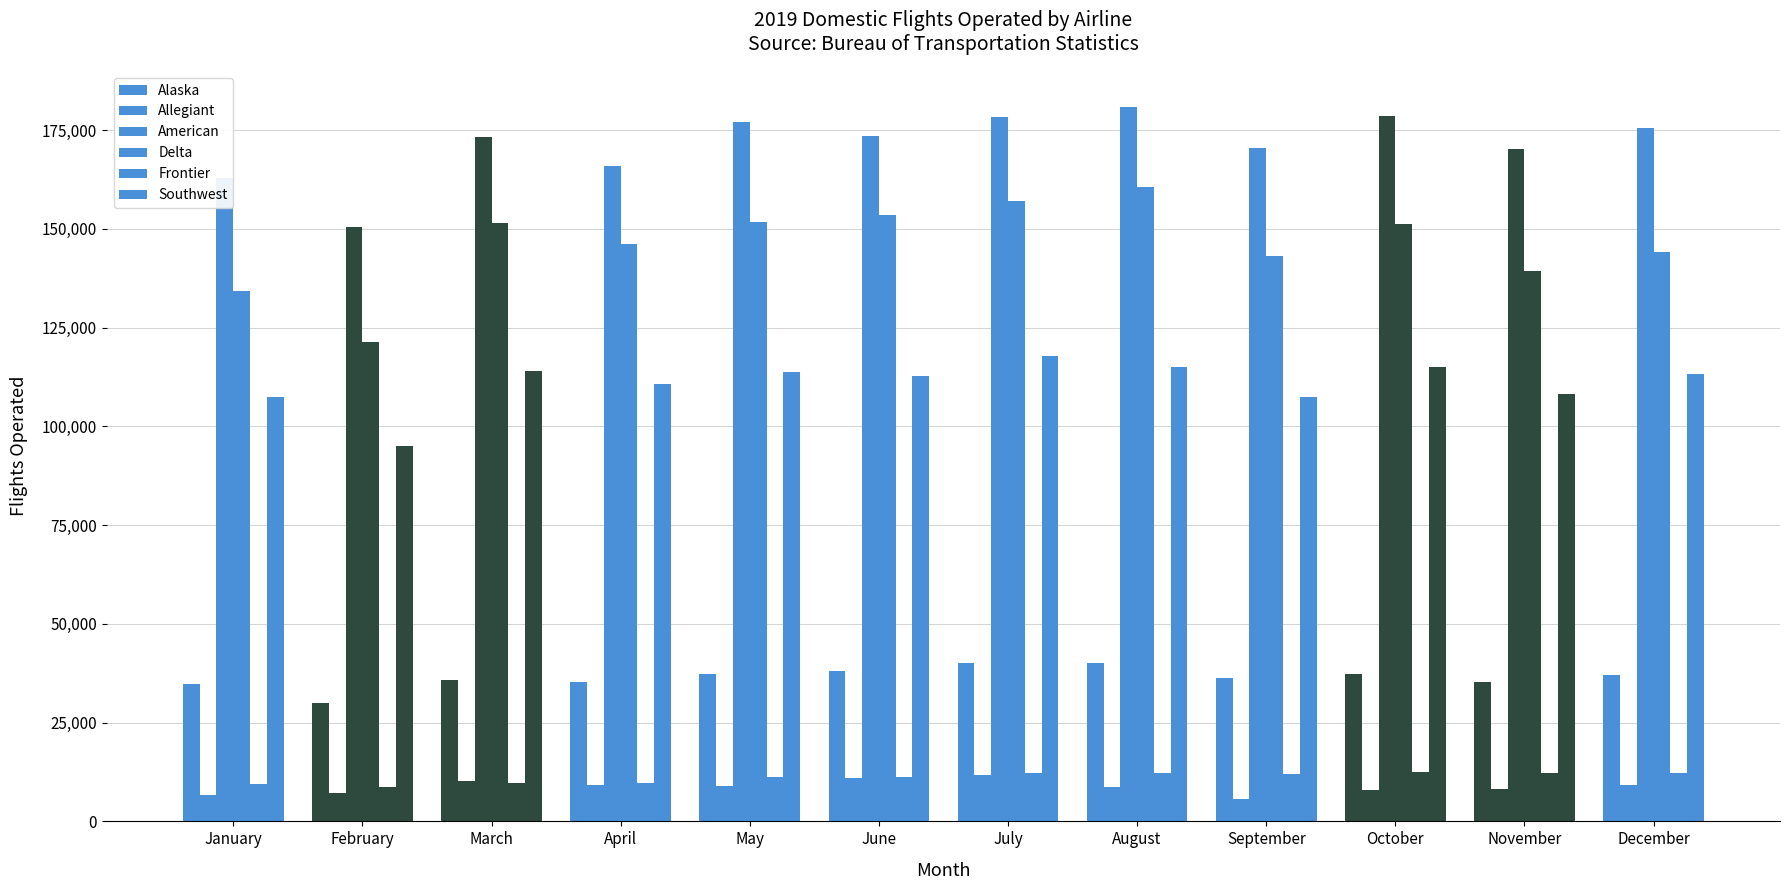

How many bars are there in total?

72